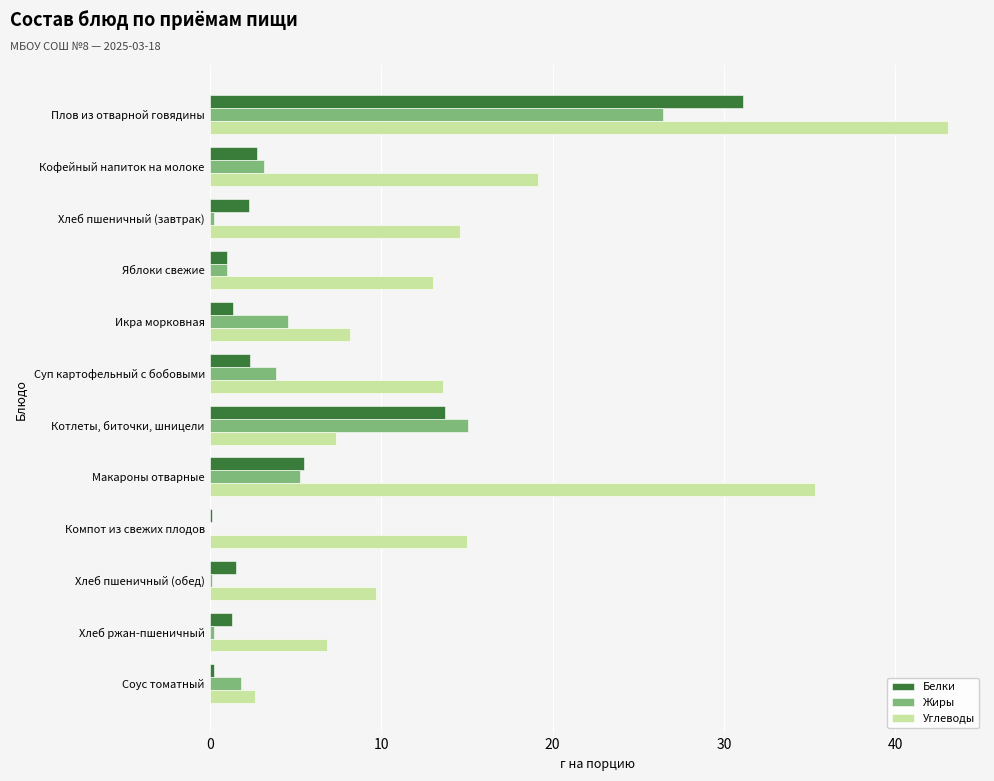

Is the value of Углеводы at Котлеты, биточки, шницели greater than the value of Белки at Хлеб пшеничный (обед)?

Yes